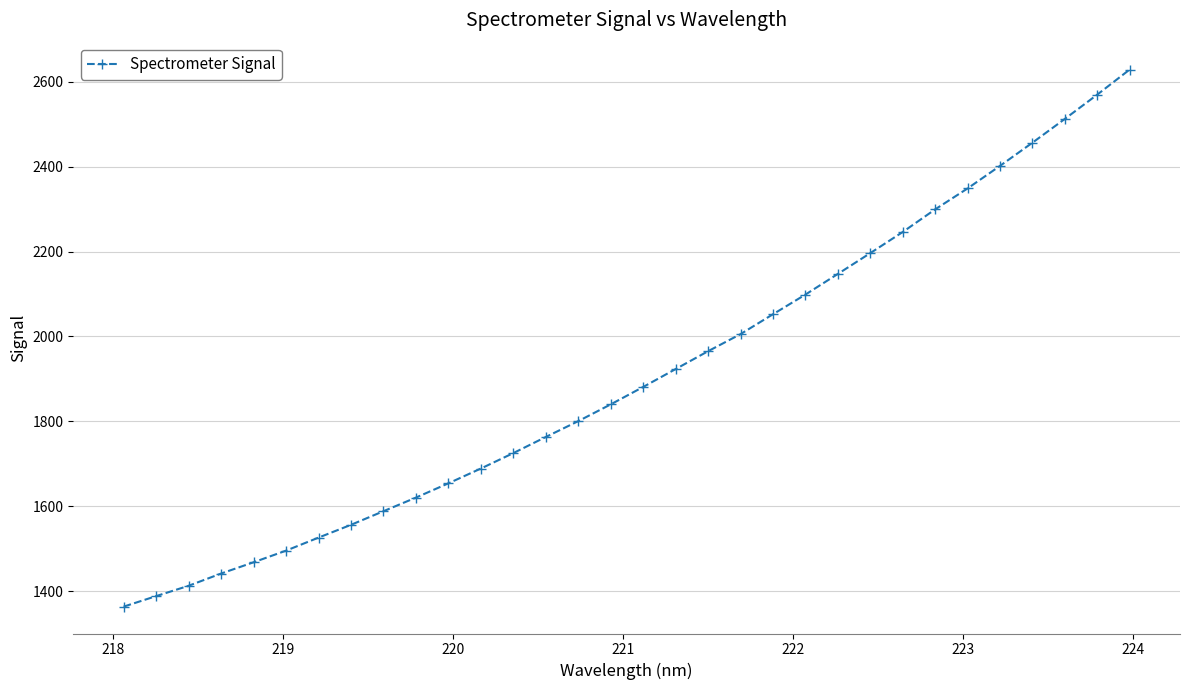

What is the maximum value shown in the chart?

2629.3